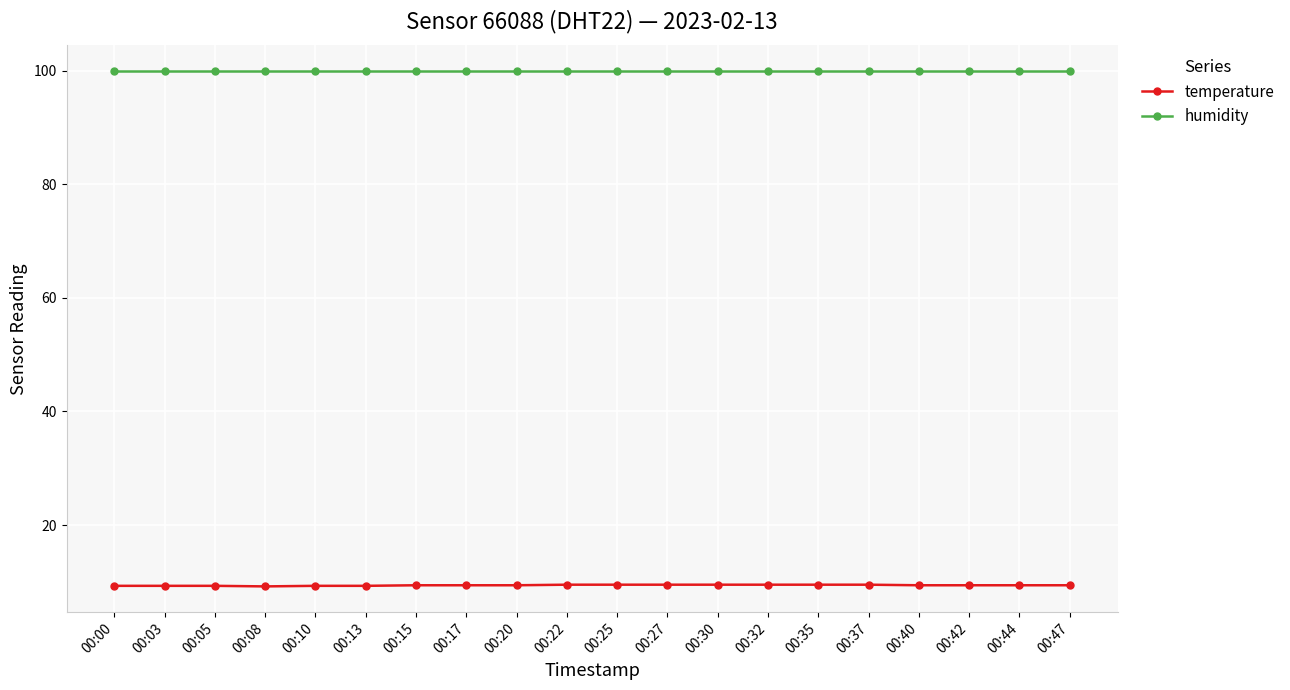

The temperature series shows 9.4 at 00:44. True or false?

True